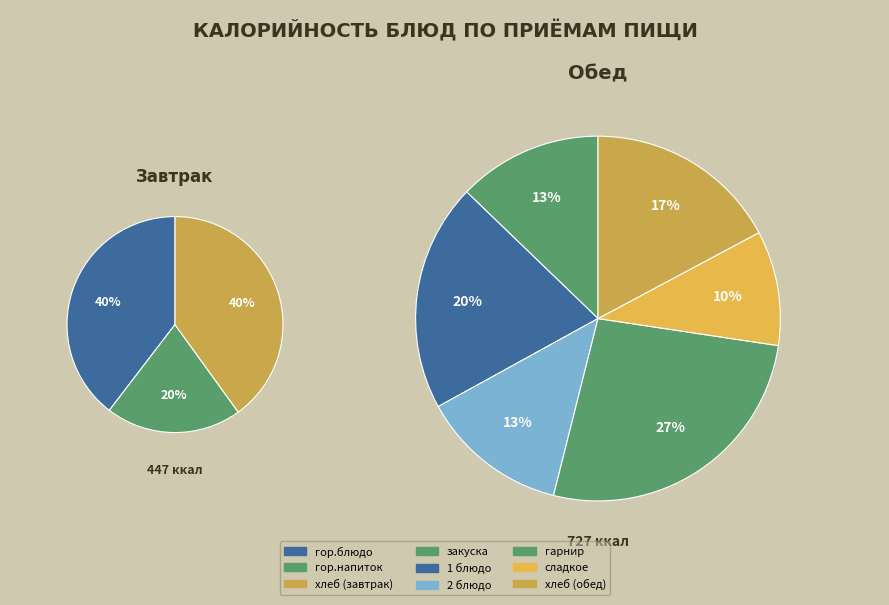

Is it true that гор.блюдо is 24% of the pie?

False